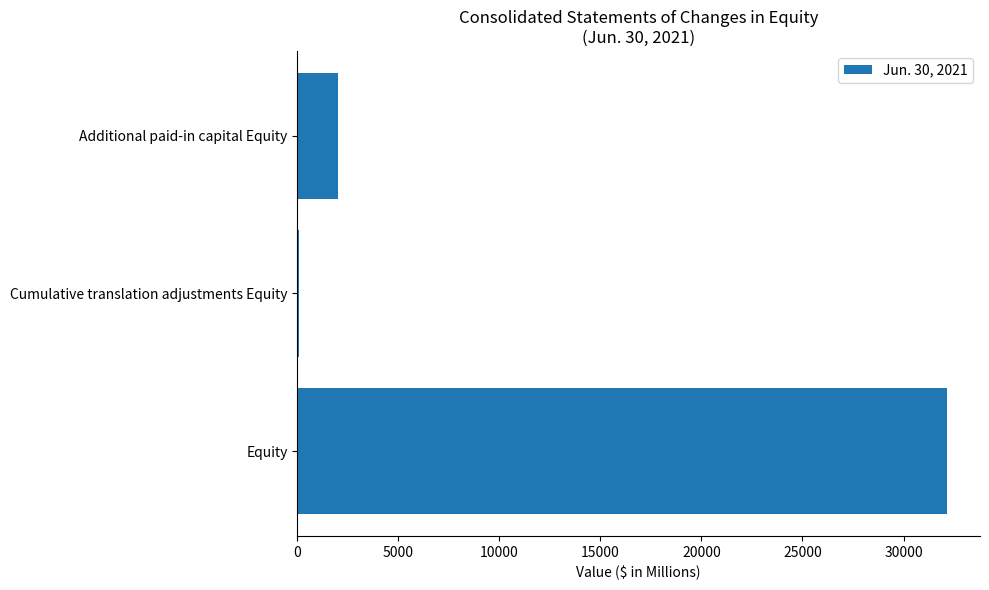

Which label corresponds to the largest value in the chart?

Equity